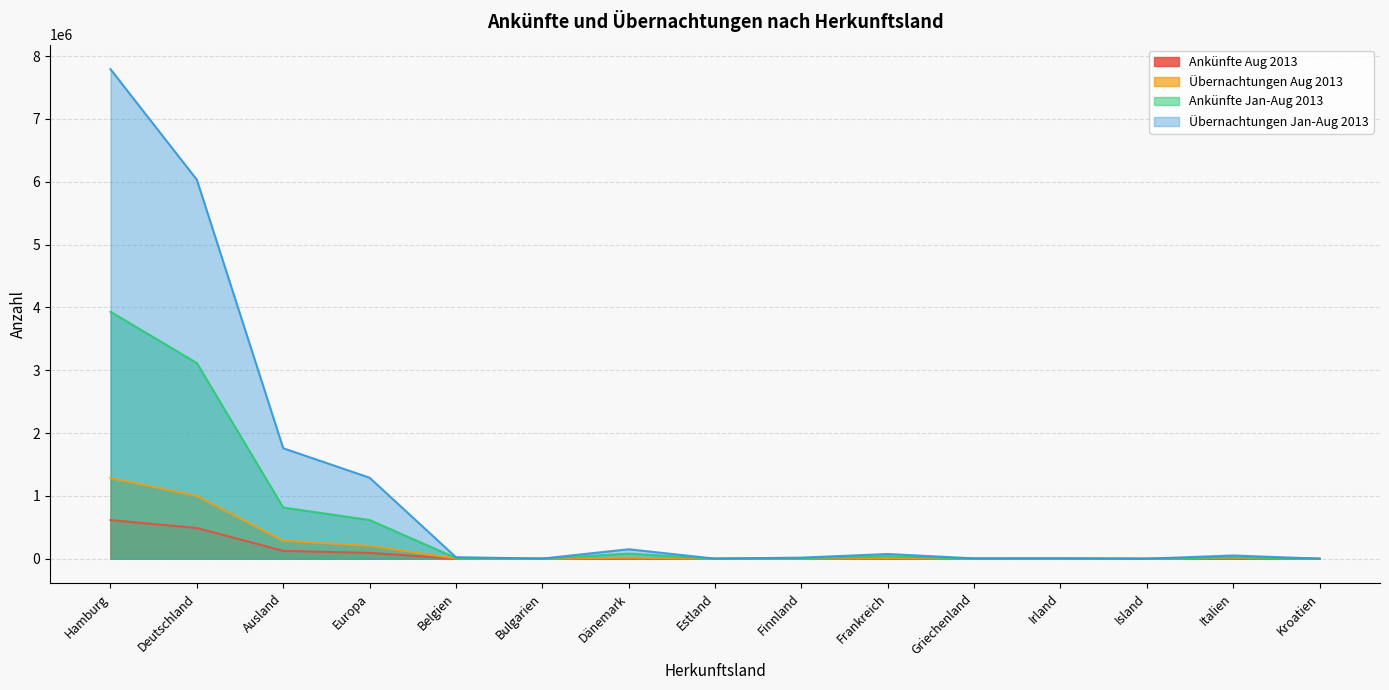

True or false: Ankünfte Jan-Aug 2013 and Ankünfte Aug 2013 intersect in this chart.

False